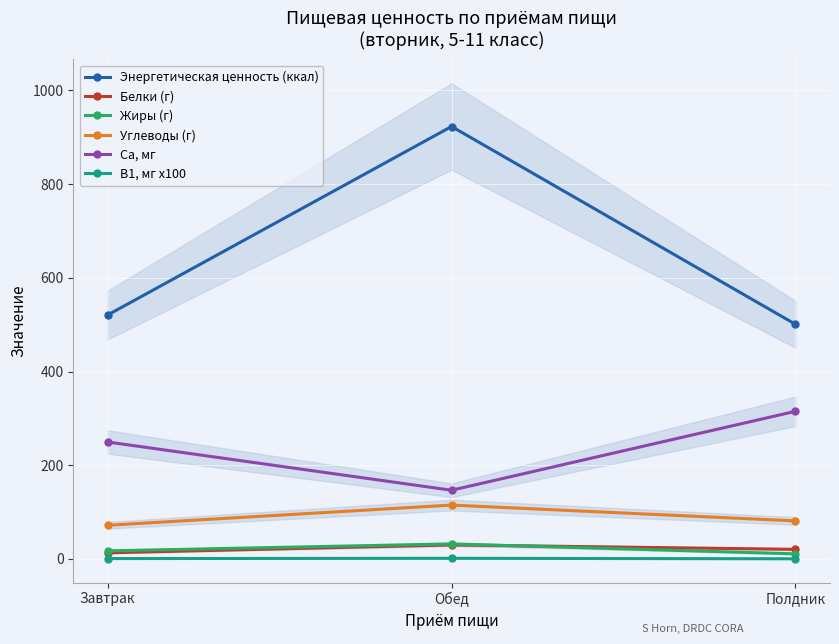

Which series has the largest range (max minus min)?

Энергетическая ценность (ккал)